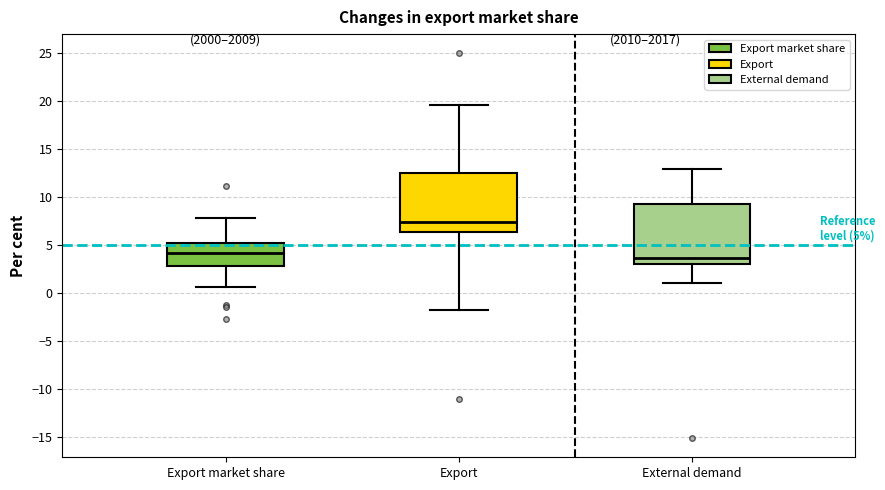

Which box's median line is the lowest?

External demand